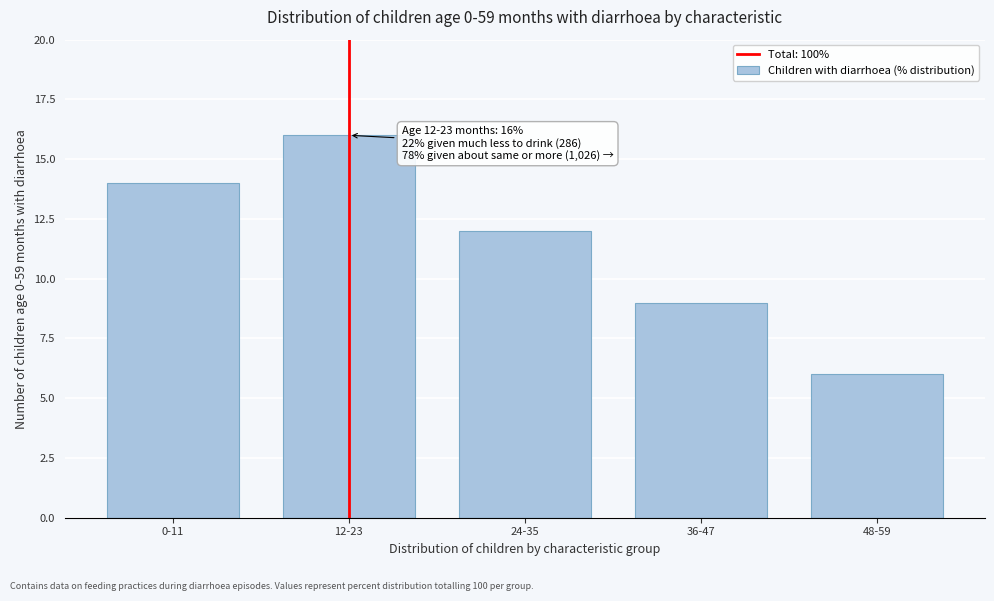

Reading left to right, list all the values displayed in this chart.

0-11=14	12-23=16	24-35=12	36-47=9	48-59=6